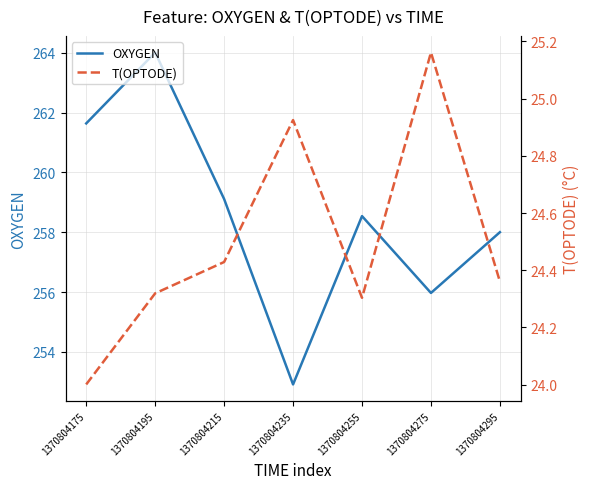

Where does the OXYGEN series first go above 258?

1370804175